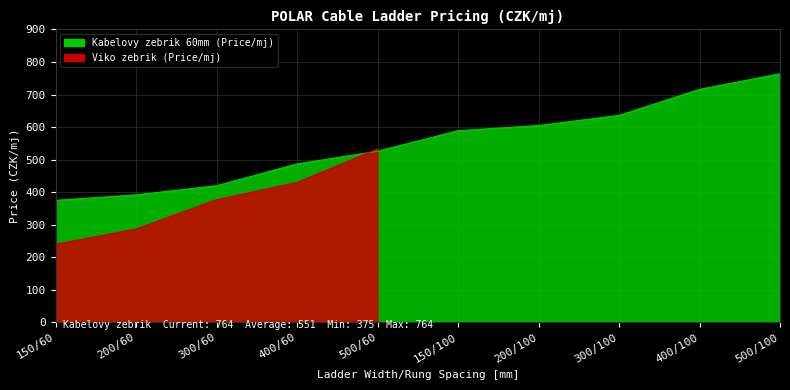

Reading left to right, what are all the values shown in this chart?

375	392	420	487	526	589	605	636	716	764